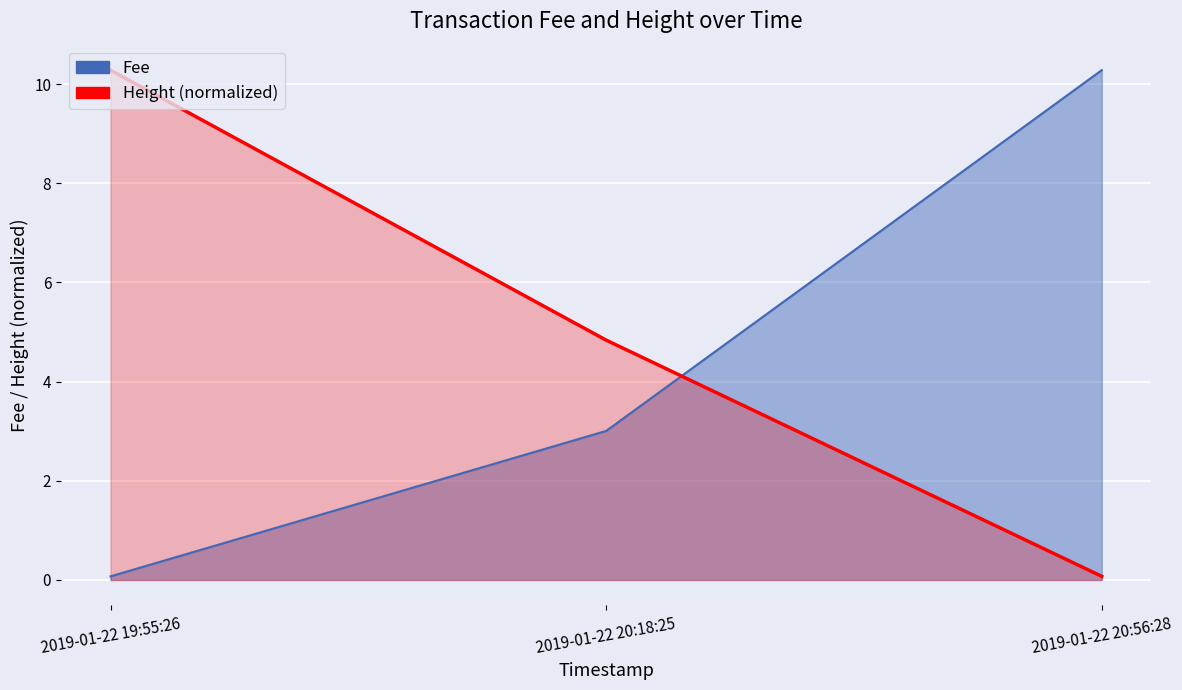

What is the total value across all series at 2019-01-22 20:18:25?

7.8